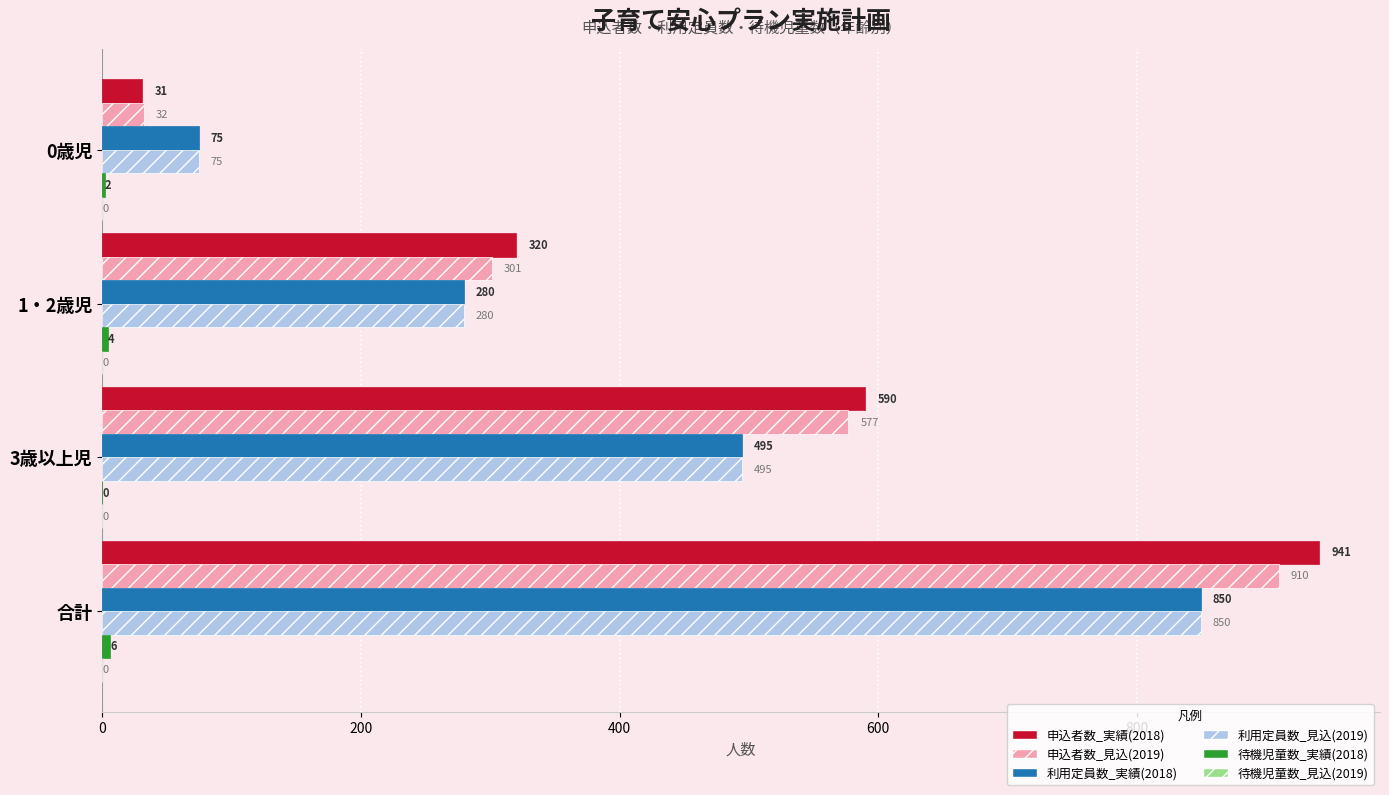

What is the sum of the 利用定員数_見込(2019) values at 1・2歳児 and 0歳児?

355